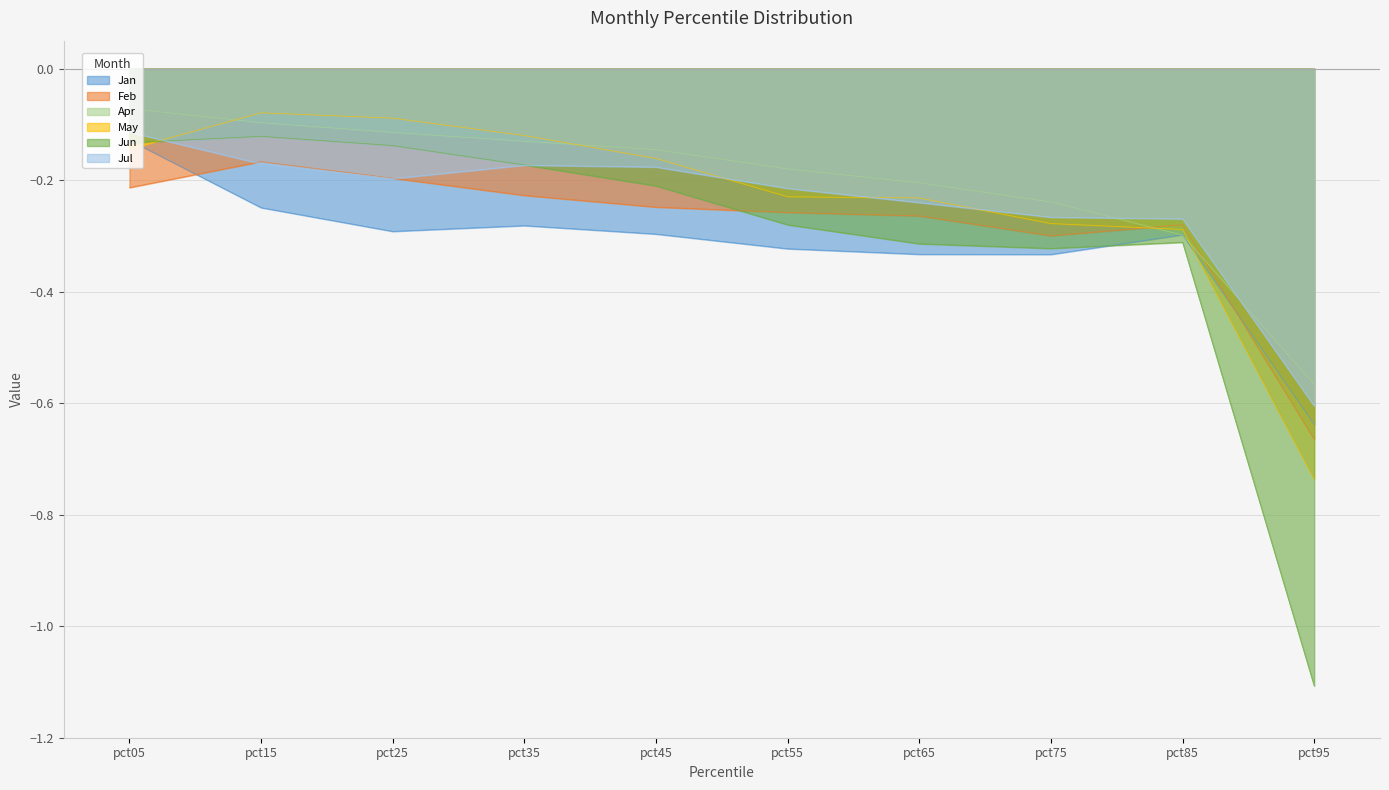

True or false: Jun and Jan cross at least once.

True